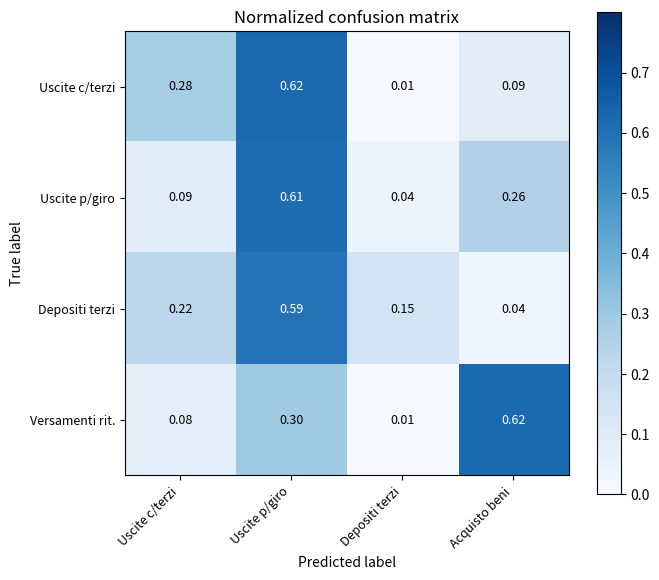

At Uscite c/terzi, list the series in order from smallest to largest.

Versamenti rit., Uscite p/giro, Depositi terzi, Uscite c/terzi